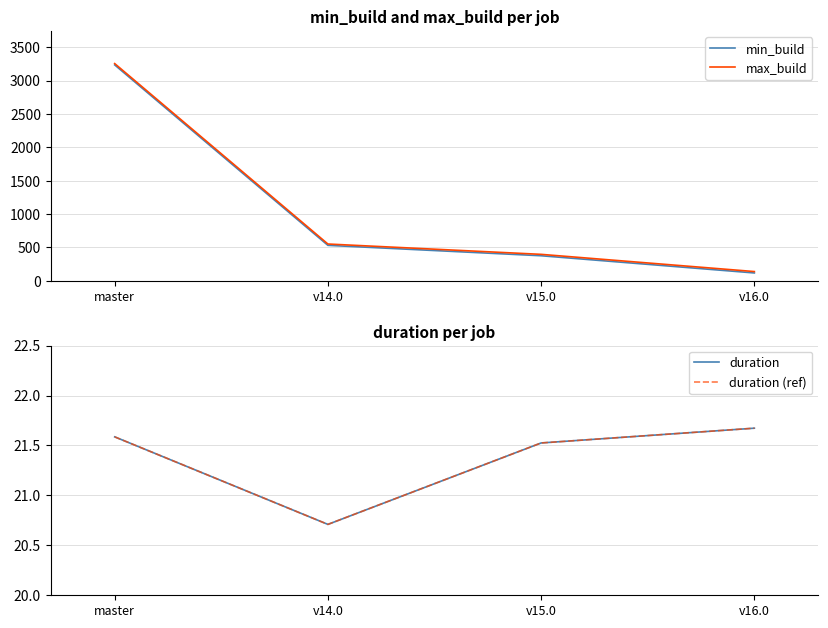

Reading right to left, list all the values displayed in this chart.

min_build: 116.0	374.0	530.0	3236.0
max_build: 137.0	395.0	550.0	3256.0
duration: 21.7	21.5	20.7	21.6
duration (ref): 21.7	21.5	20.7	21.6